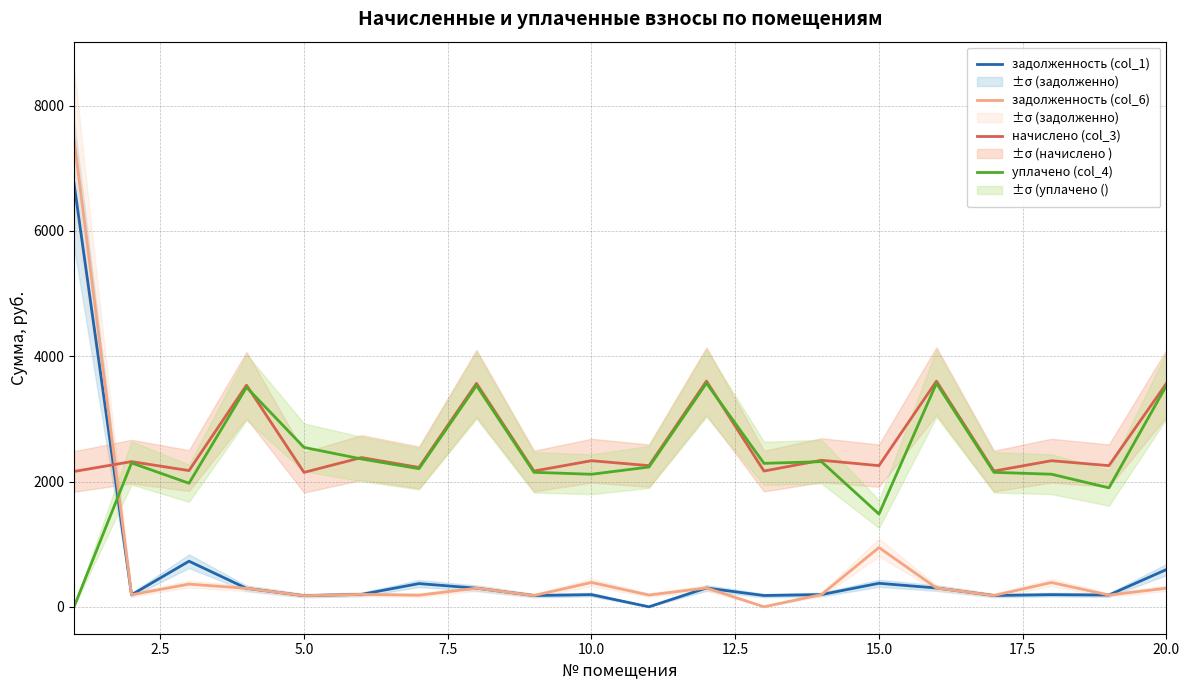

Which series has the widest spread of values?

задолженность (col_6)